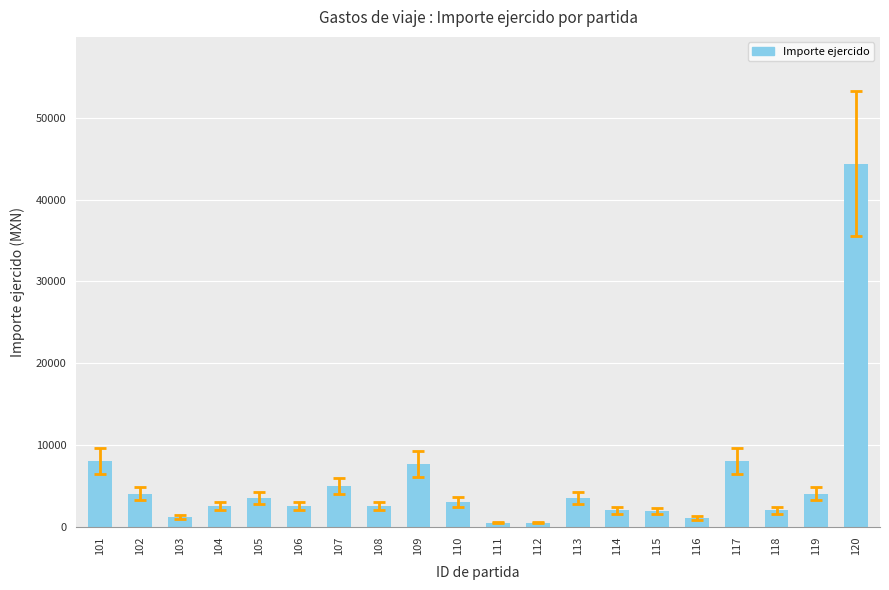

How many data points are less than 3000?

10